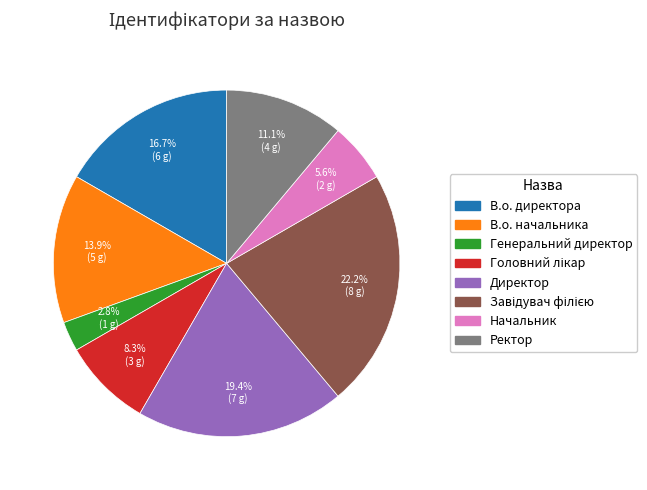

What is the smallest slice in the pie chart?

Генеральний директор